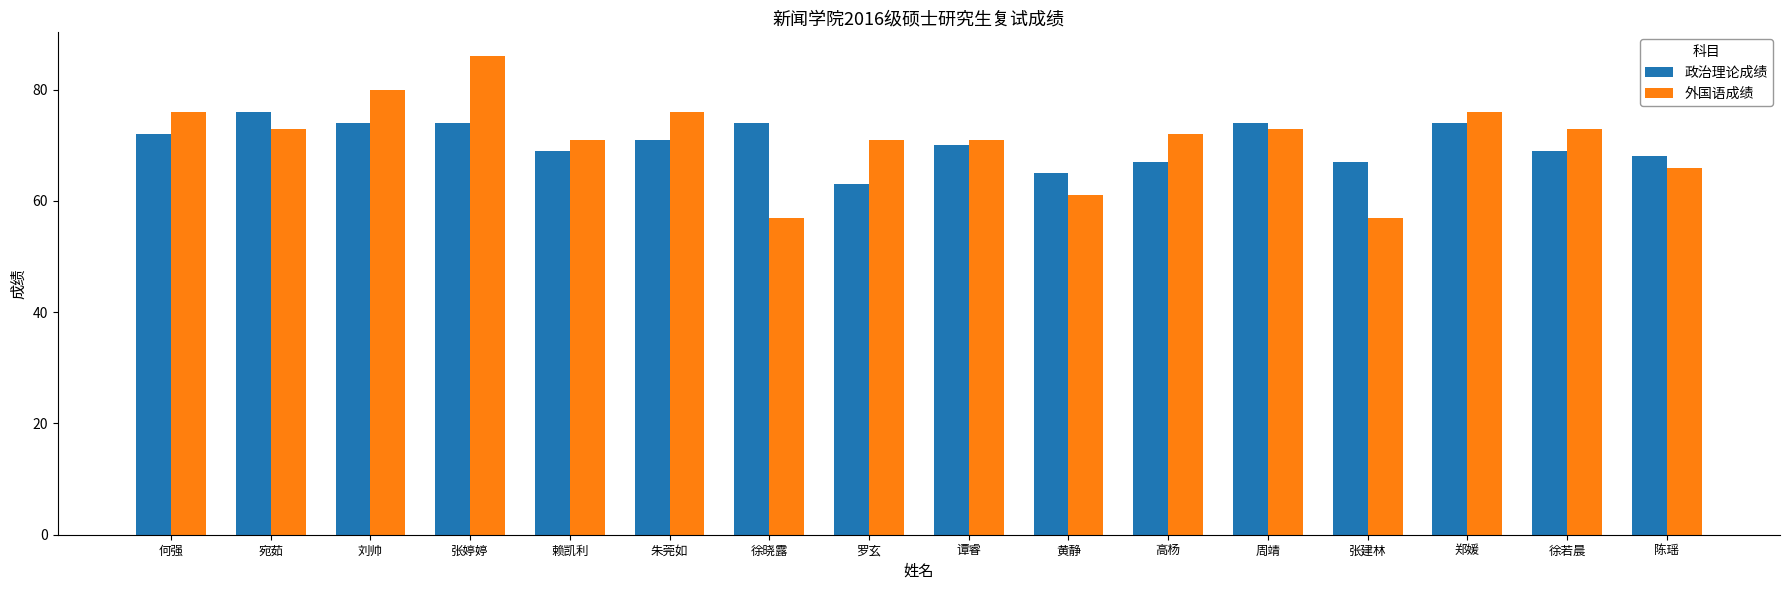

What are all the series names shown in the legend?

政治理论成绩, 外国语成绩